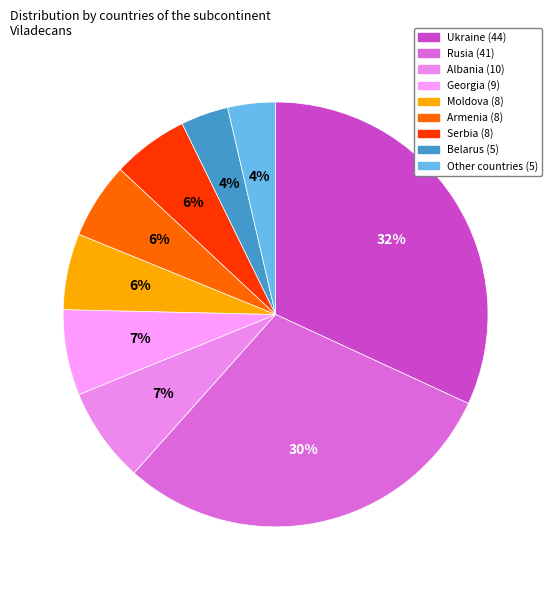

How much of the chart is everything except Other countries?

96.4%